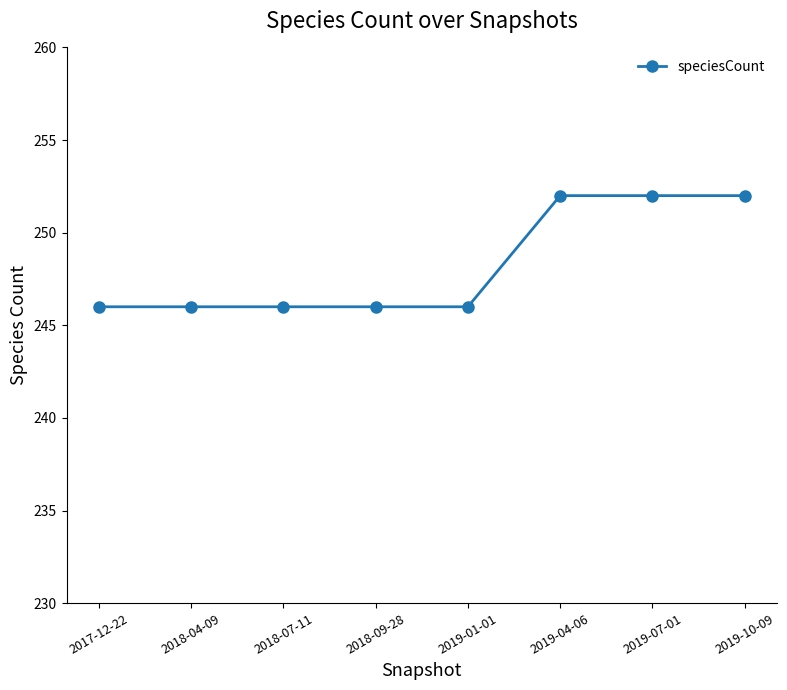

The chart shows a value of 143 at 2019-01-01. True or false?

False